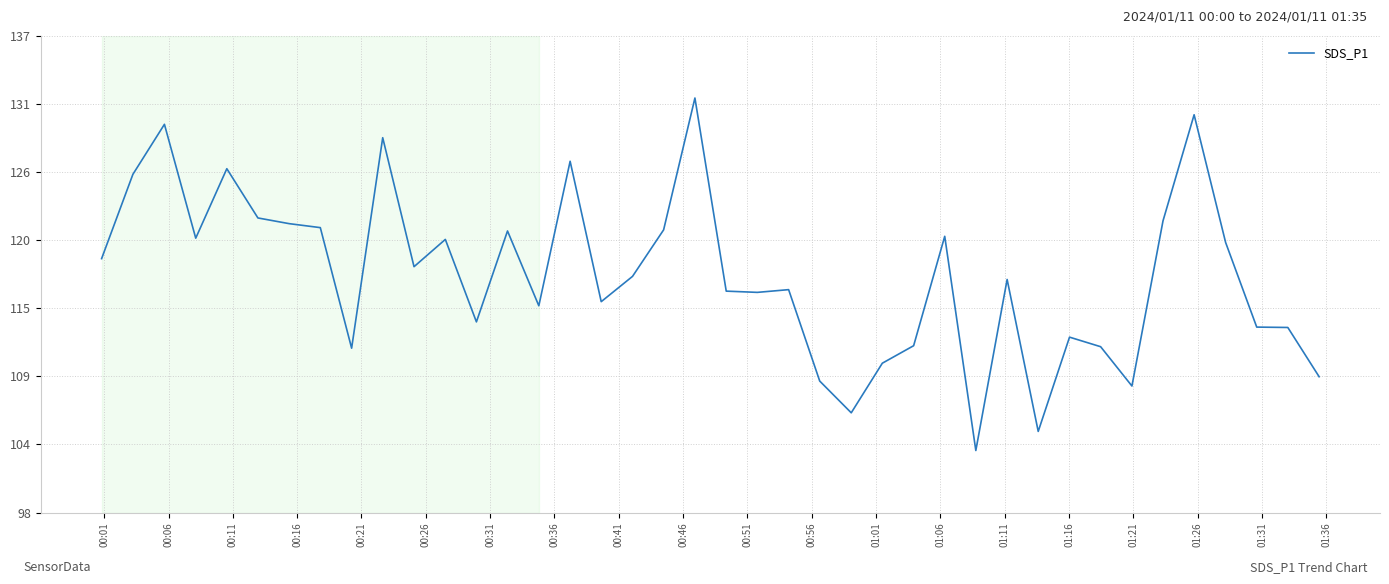

Does the chart display data point markers on the line(s)?

No